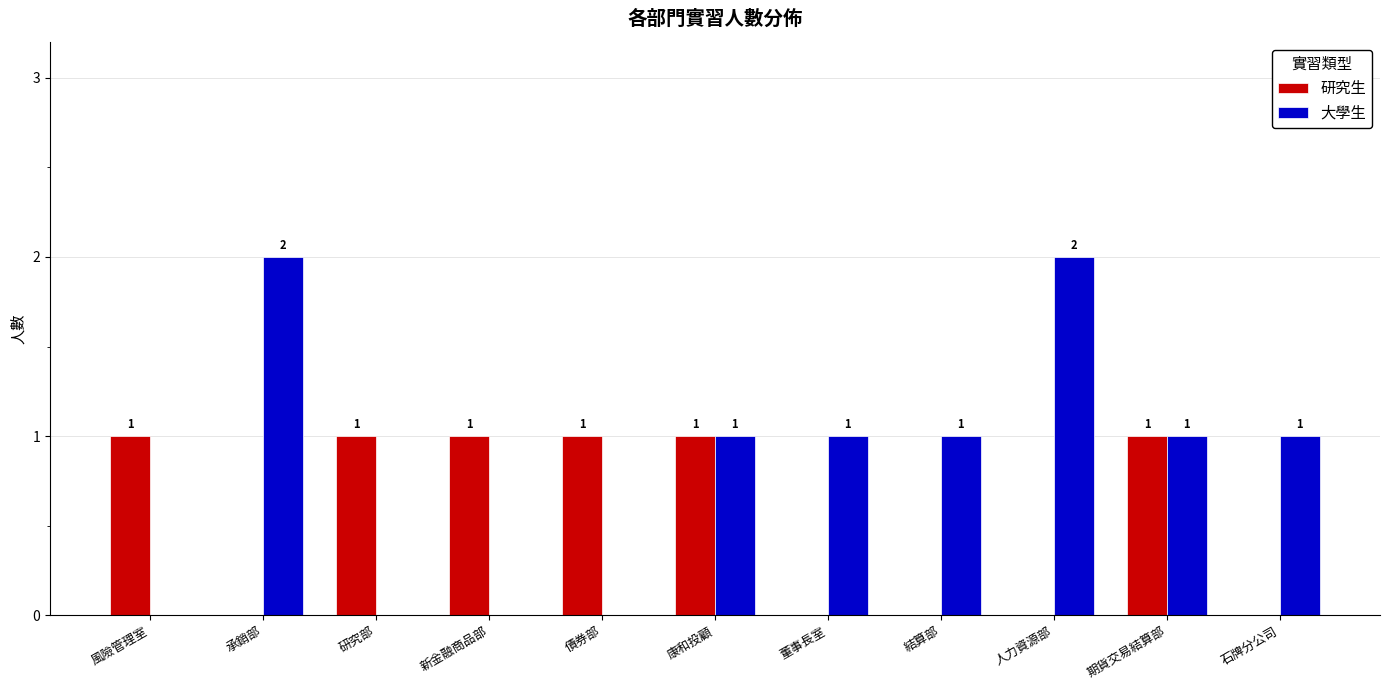

The 研究生 series shows 0 at 康和投顧. True or false?

False